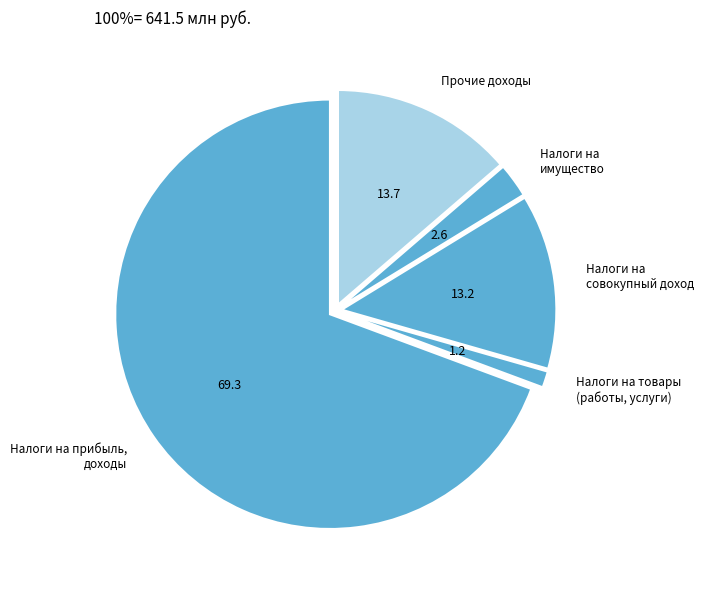

Combined, do Прочие доходы and Налоги на товары (работы, услуги) account for over 50%?

No